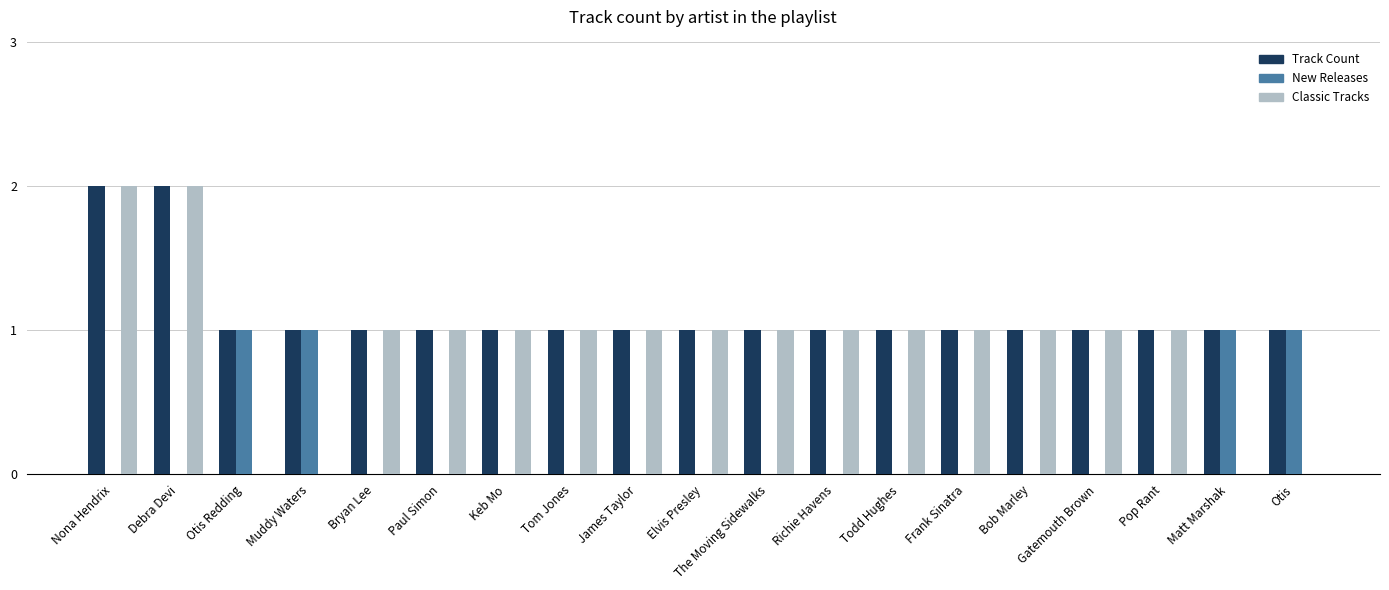

Reading right to left, what are all the values shown in this chart?

Track Count: Otis=1	Matt Marshak=1	Pop Rant=1	Gatemouth Brown=1	Bob Marley=1	Frank Sinatra=1	Todd Hughes=1	Richie Havens=1	The Moving Sidewalks=1	Elvis Presley=1	James Taylor=1	Tom Jones=1	Keb Mo=1	Paul Simon=1	Bryan Lee=1	Muddy Waters=1	Otis Redding=1	Debra Devi=2	Nona Hendrix=2
New Releases: Otis=1	Matt Marshak=1	Pop Rant=0	Gatemouth Brown=0	Bob Marley=0	Frank Sinatra=0	Todd Hughes=0	Richie Havens=0	The Moving Sidewalks=0	Elvis Presley=0	James Taylor=0	Tom Jones=0	Keb Mo=0	Paul Simon=0	Bryan Lee=0	Muddy Waters=1	Otis Redding=1	Debra Devi=0	Nona Hendrix=0
Classic Tracks: Otis=0	Matt Marshak=0	Pop Rant=1	Gatemouth Brown=1	Bob Marley=1	Frank Sinatra=1	Todd Hughes=1	Richie Havens=1	The Moving Sidewalks=1	Elvis Presley=1	James Taylor=1	Tom Jones=1	Keb Mo=1	Paul Simon=1	Bryan Lee=1	Muddy Waters=0	Otis Redding=0	Debra Devi=2	Nona Hendrix=2